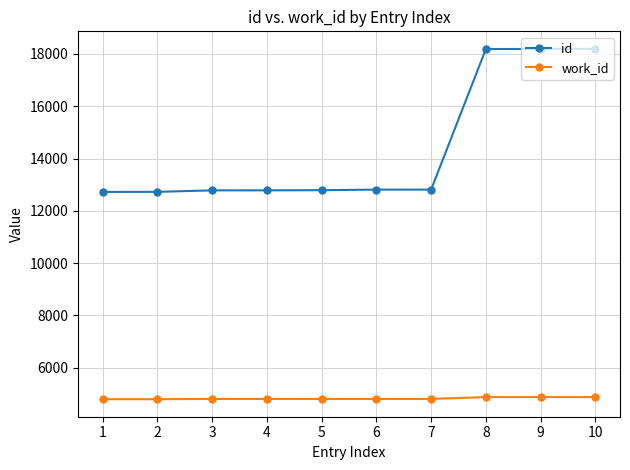

The work_id series shows 1951 at 3. True or false?

False